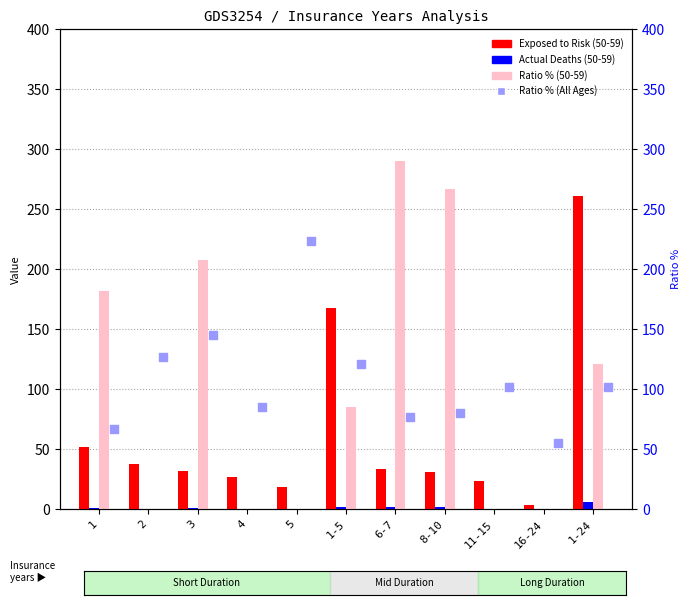

At how many categories does at least one series exceed 3?

11